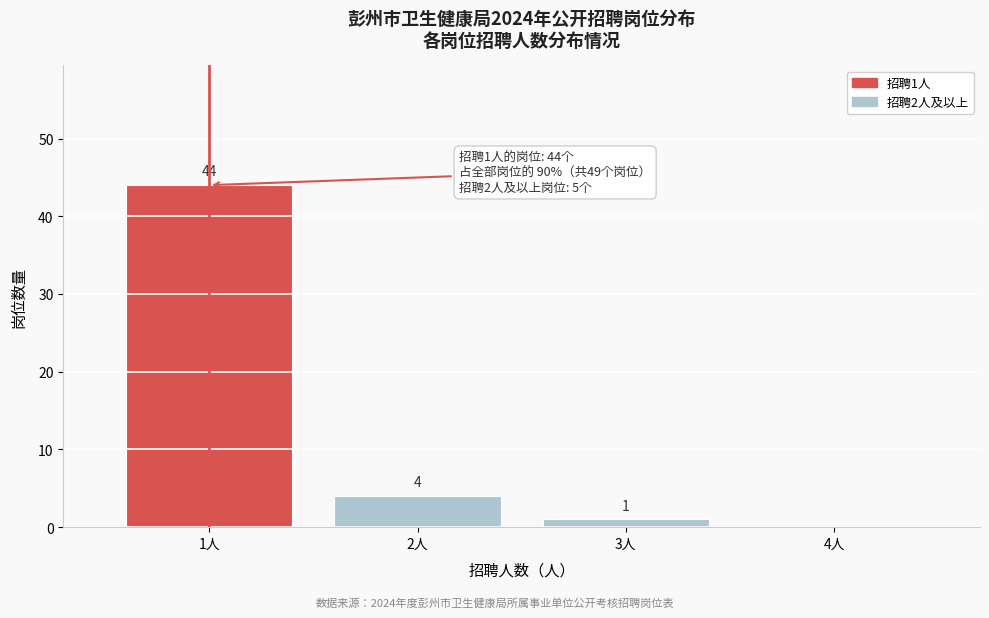

Reading right to left, transcribe all the data shown in this chart.

4人=0	3人=1	2人=4	1人=44